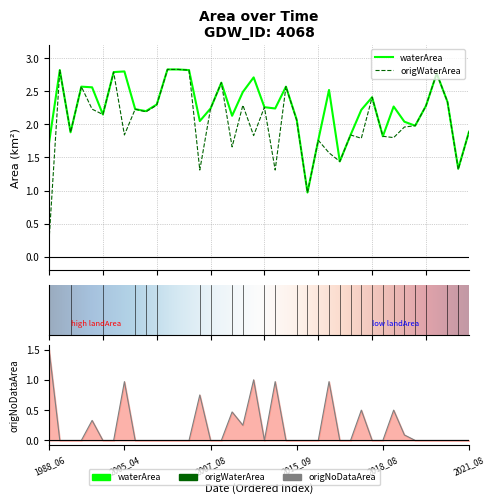

What is the average value of the origWaterArea series?

2.0